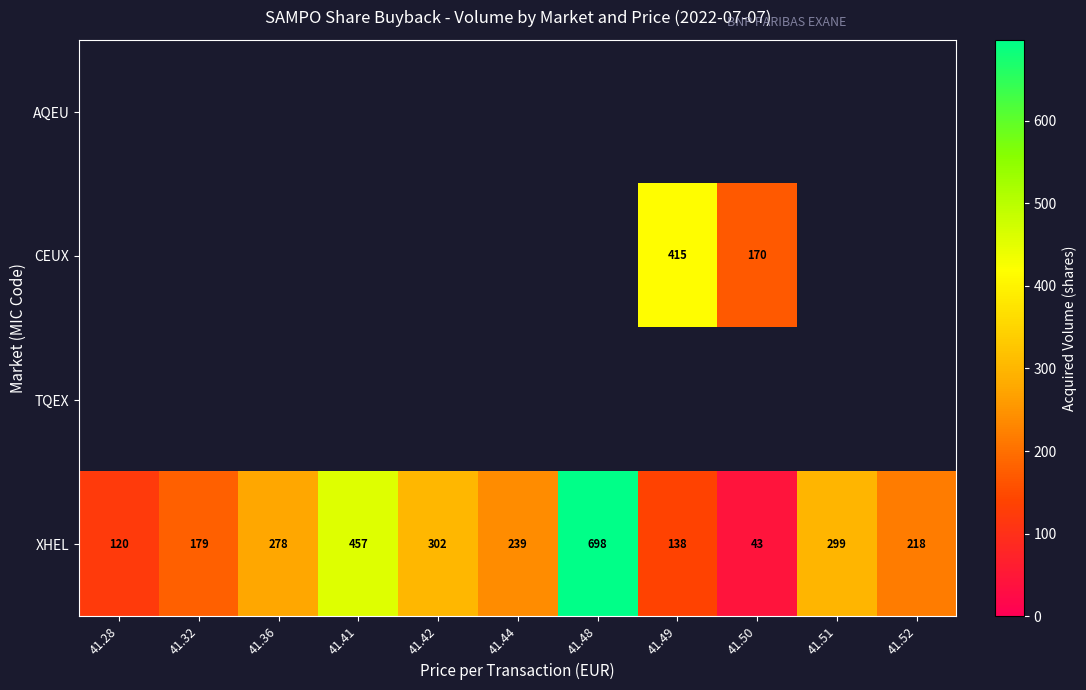

What is the highest value of the XHEL series?

698